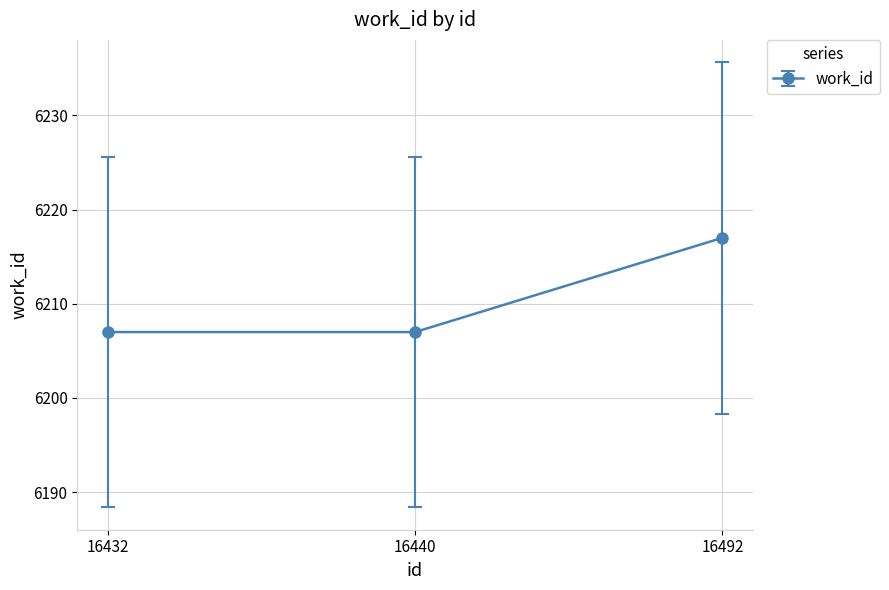

What is the value of the 3rd point from the left?

6217